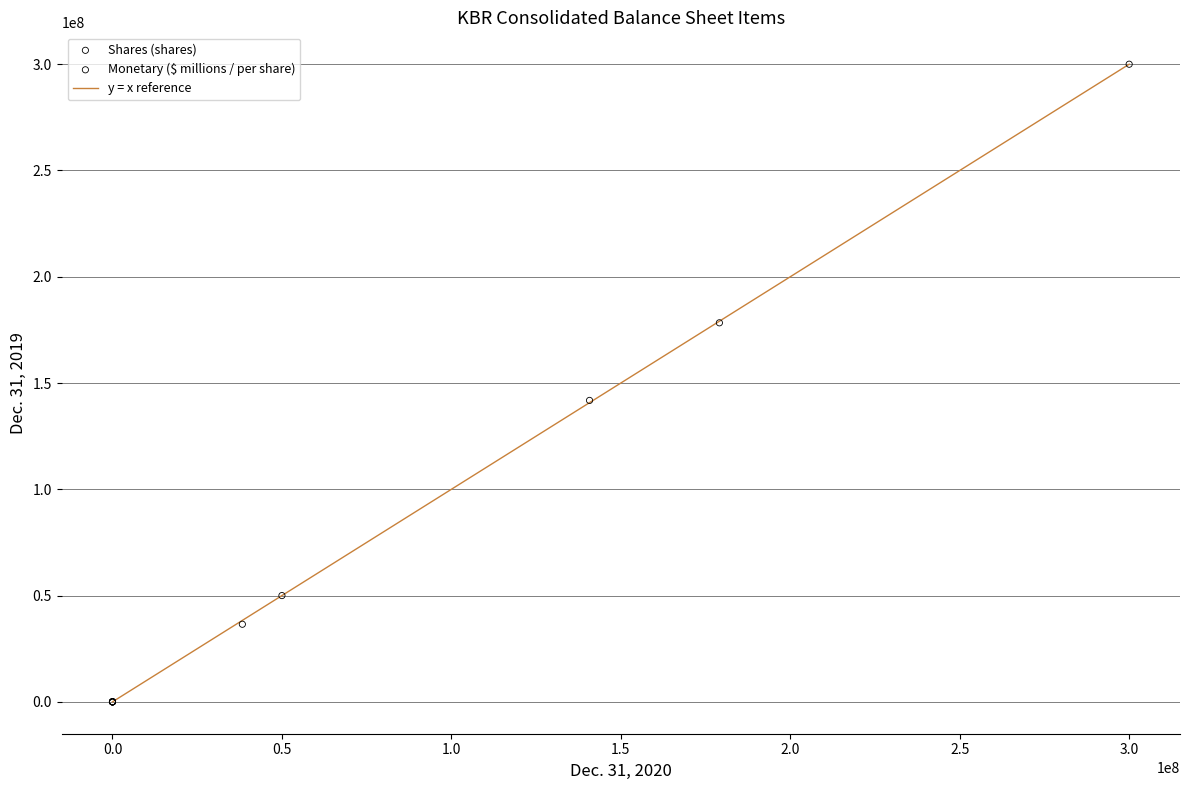

Which series reaches the minimum Y coordinate?

Monetary ($ millions / per share)